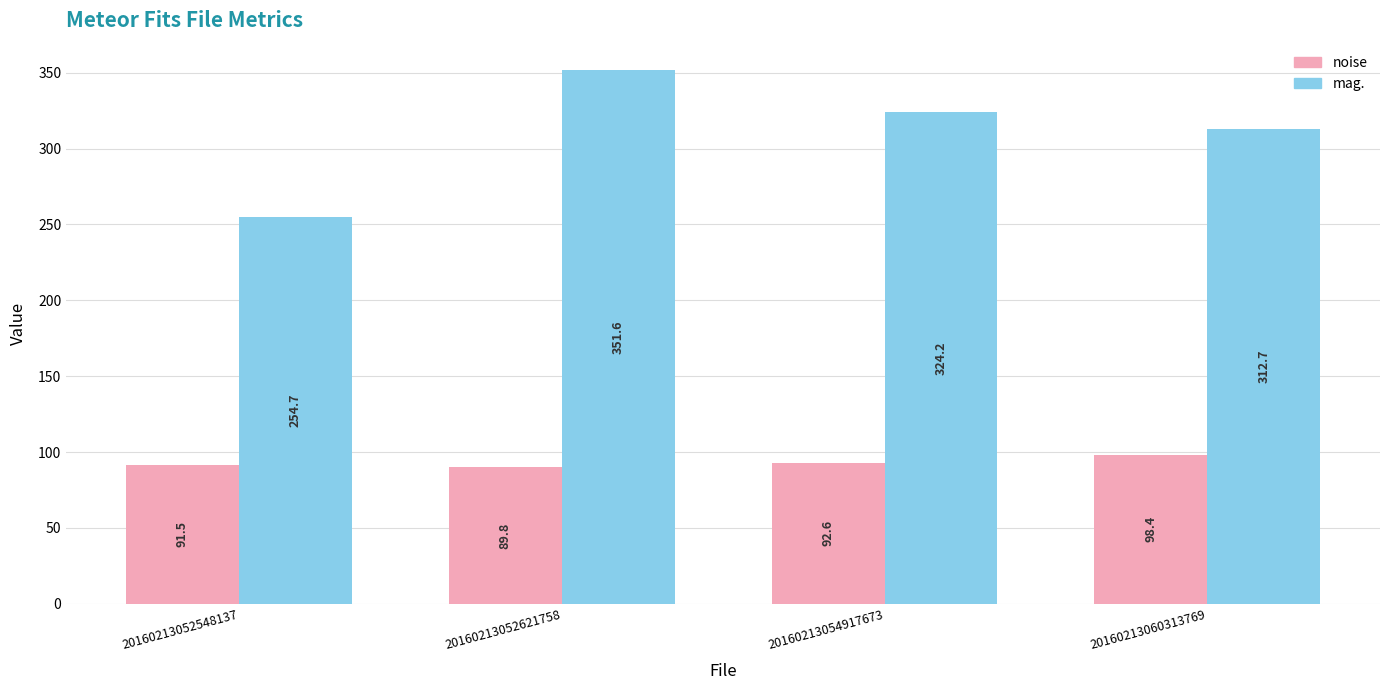

Between 20160213052621758 and 20160213060313769, which series saw the biggest shift?

mag.